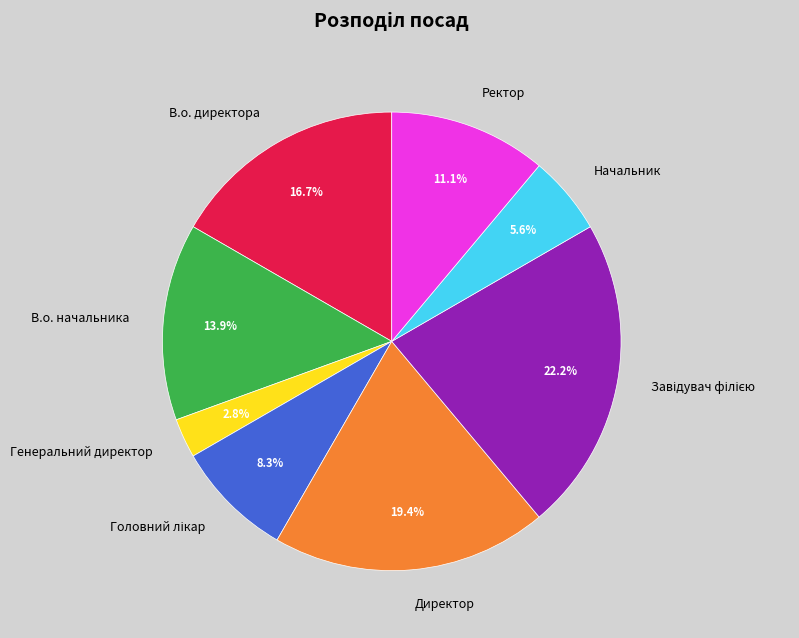

How many slices are in this pie chart?

8